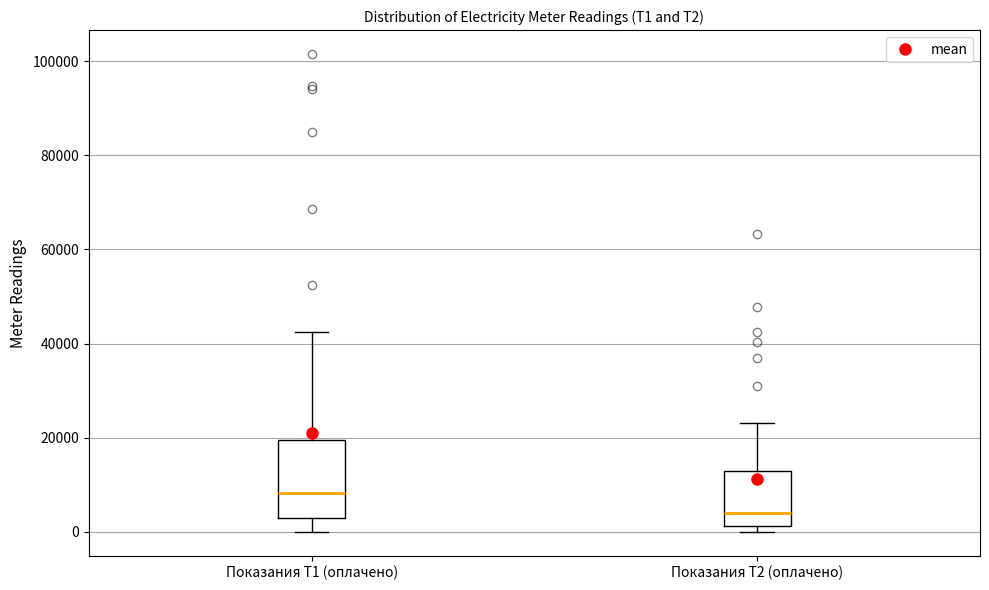

Reading left to right, read every box against the y-axis: the position of its median line, the range the box covers, and the ends of its whiskers. The values are not printed on the chart, so give them approximately, as read against the axis.

Показания Т1 (оплачено): median 8000, box 2000 to 20000, whiskers 0 to 42000
Показания Т2 (оплачено): median 4000, box 2000 to 14000, whiskers 0 to 24000